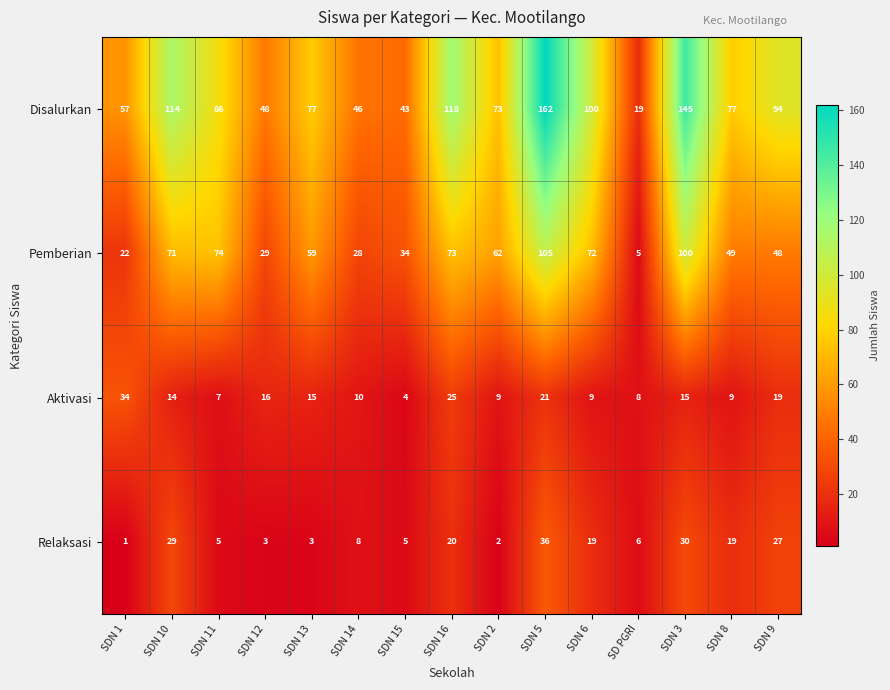

At how many categories does at least one series exceed 3?

15